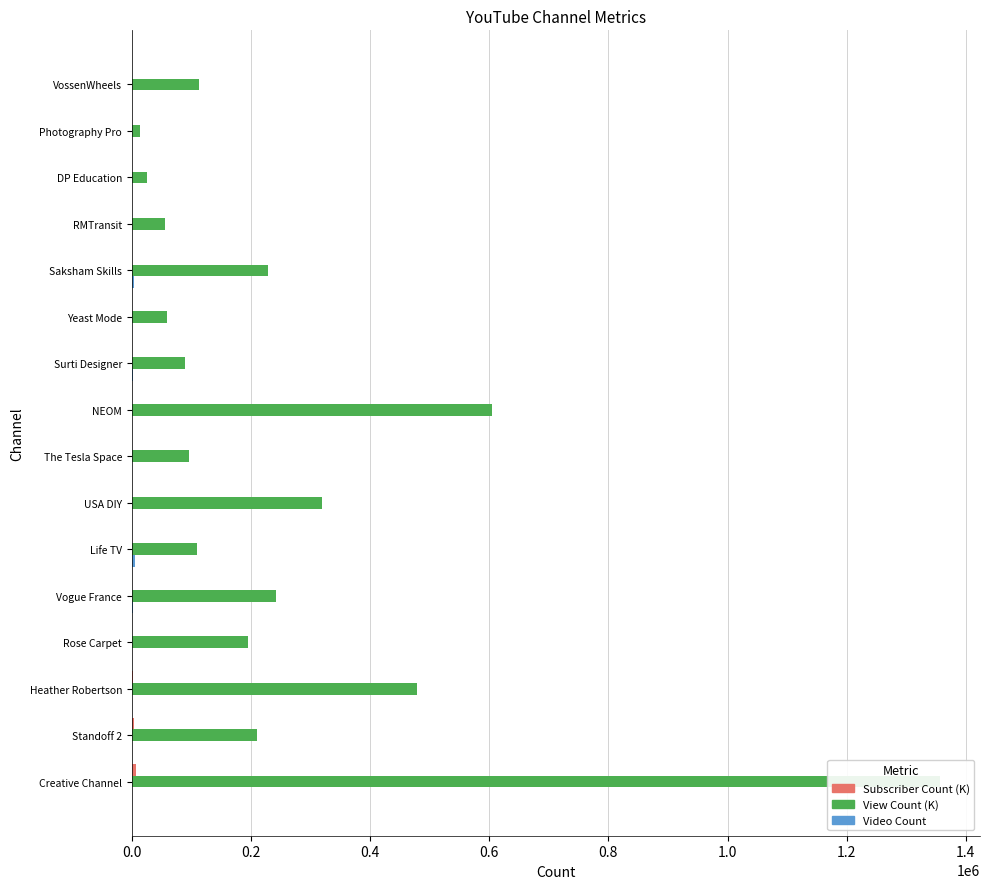

At how many categories does at least one series exceed 980031?

1